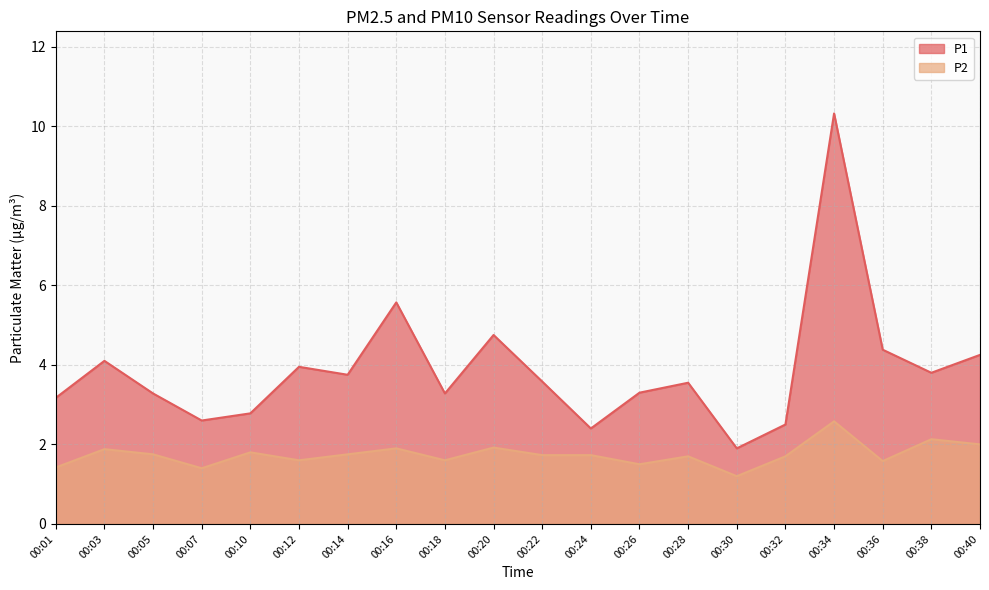

Which has a higher value, 00:34 or 00:16?

00:34